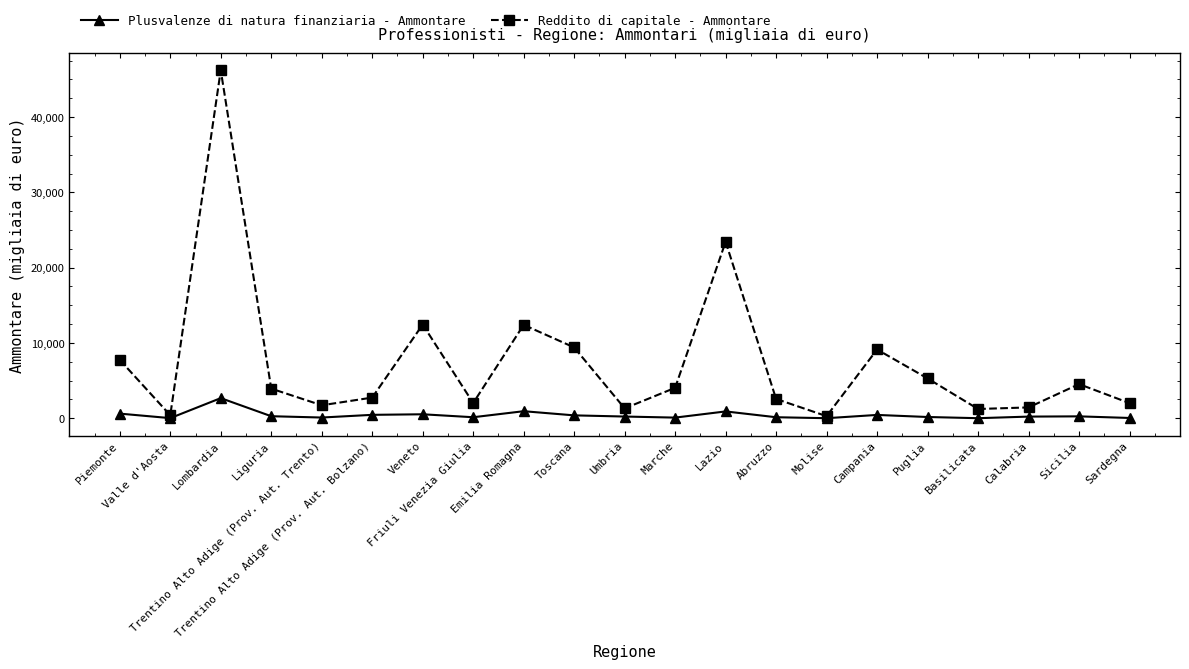

True or false: Plusvalenze di natura finanziaria - Ammontare has more than 2 points higher than both neighbors.

True